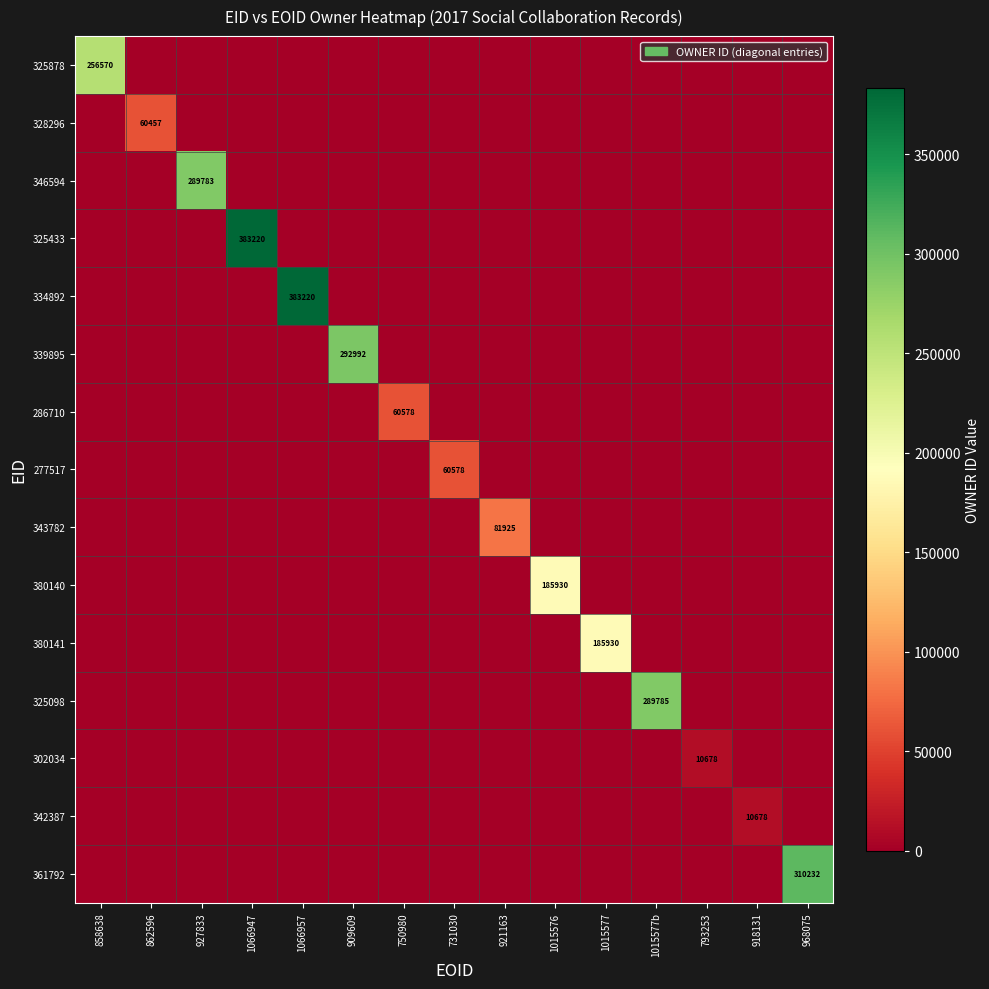

Is it true that 346594 equals 0 at 968075?

True